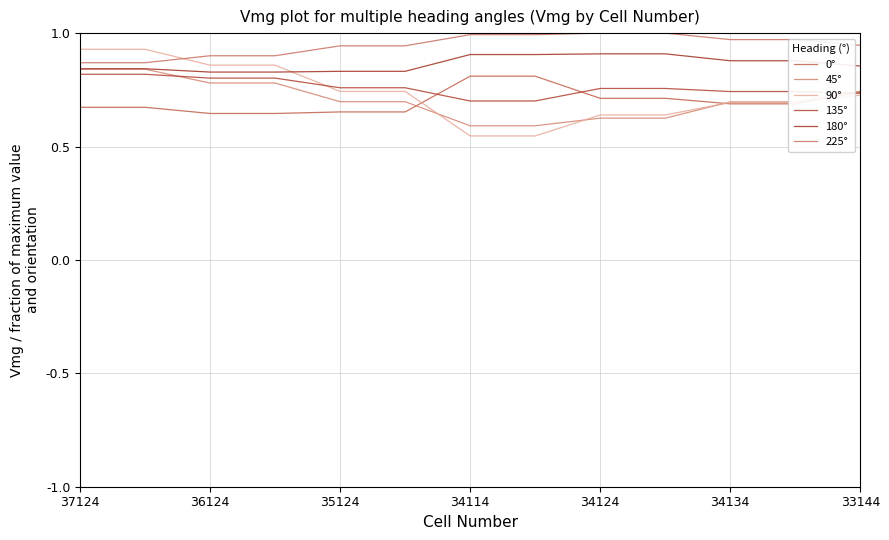

What are all the series names shown in the legend?

0°, 45°, 90°, 135°, 180°, 225°